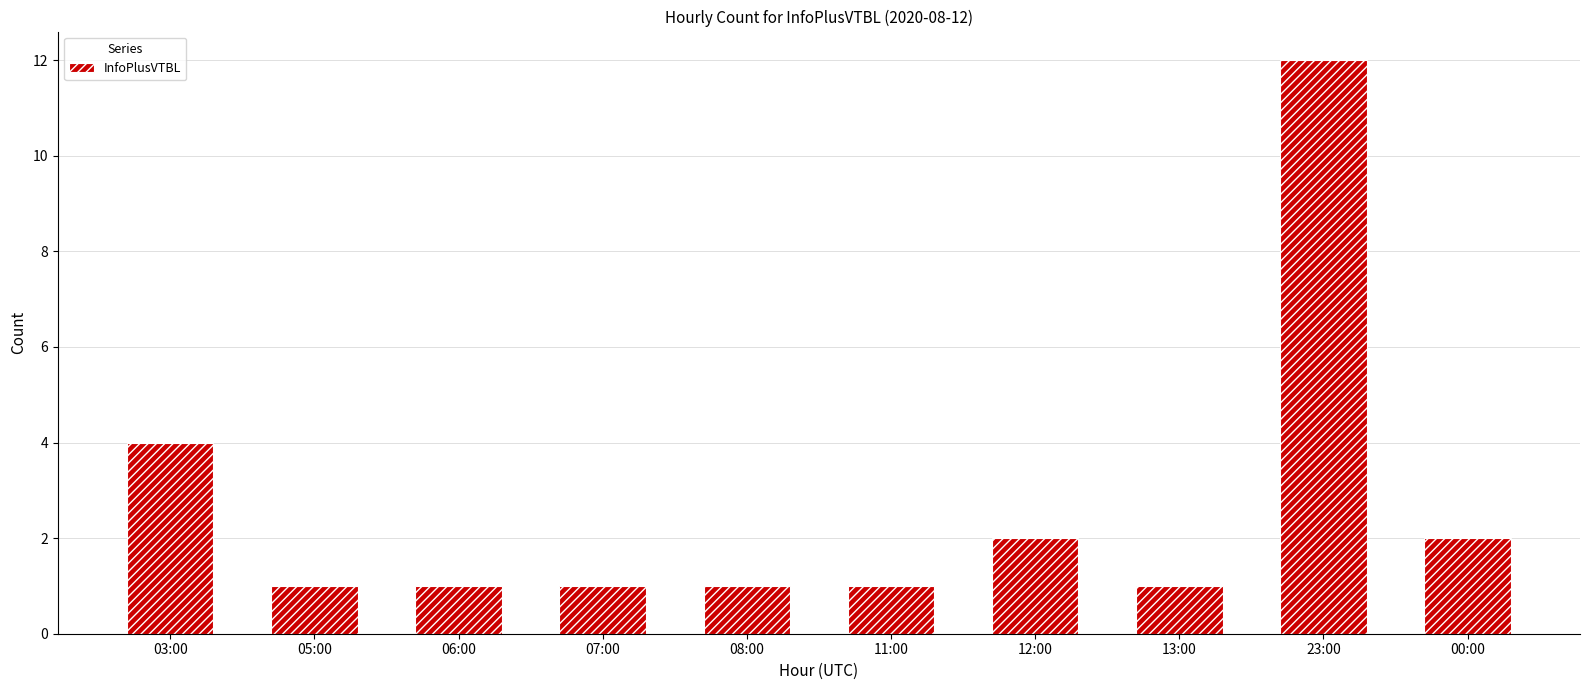

What position from the right is 00:00?

1